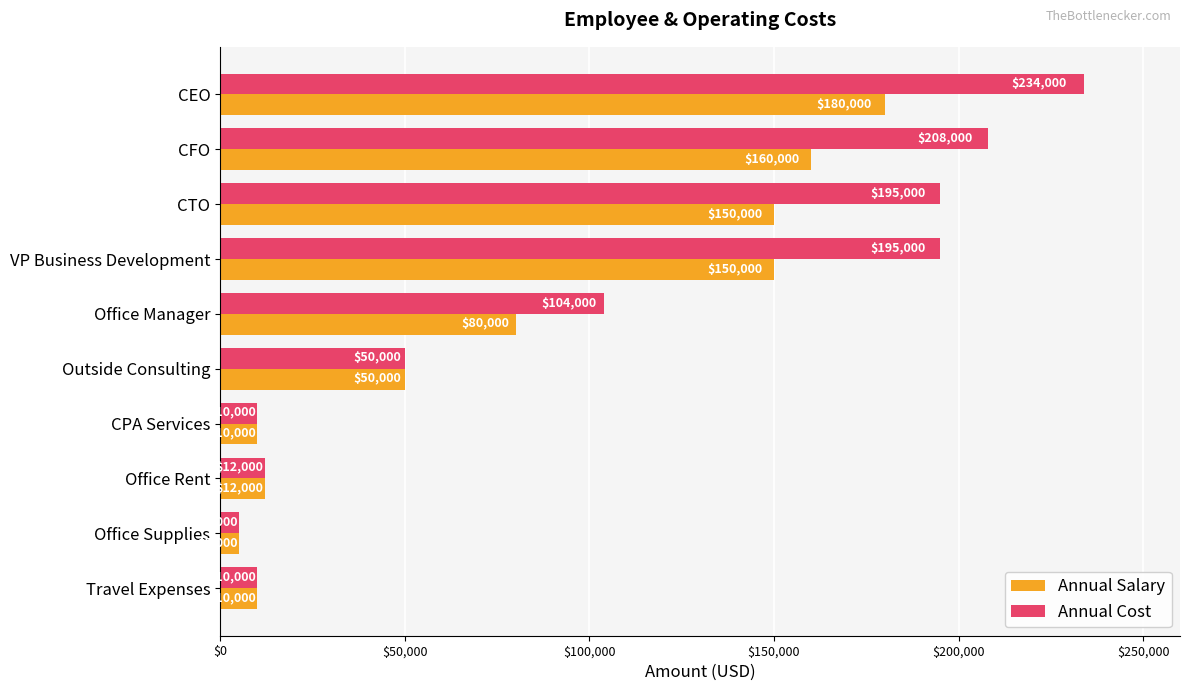

Which series has the largest range (max minus min)?

Annual Cost